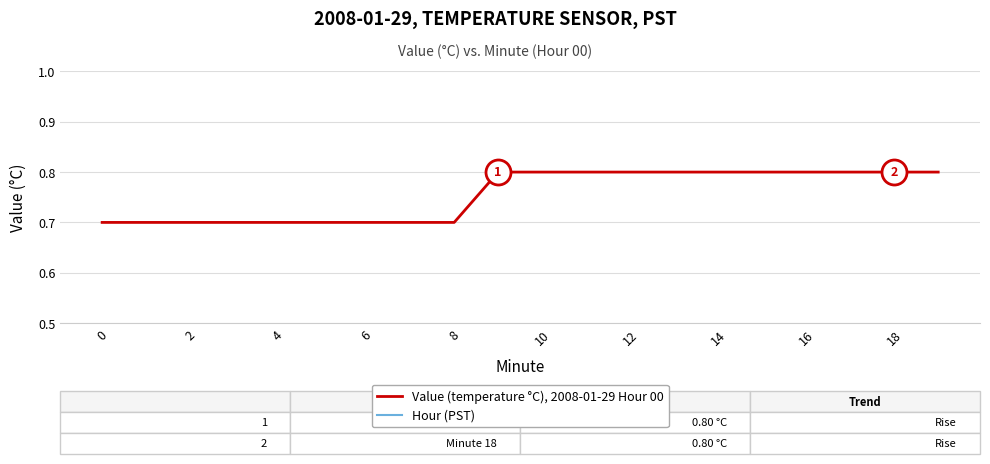

How many distinct data groups are displayed?

2